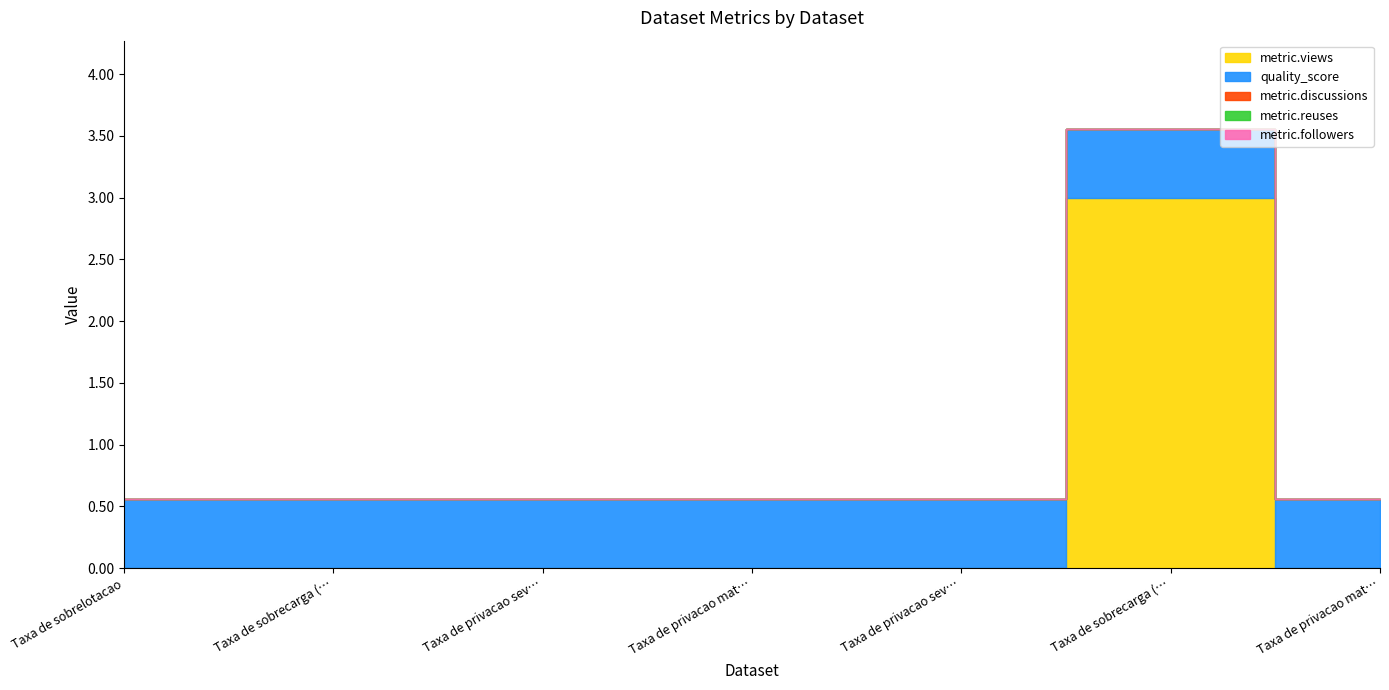

Between Taxa de privacao material (2022) and Taxa de privacao severa (2023), which is larger?

Taxa de privacao material (2022)